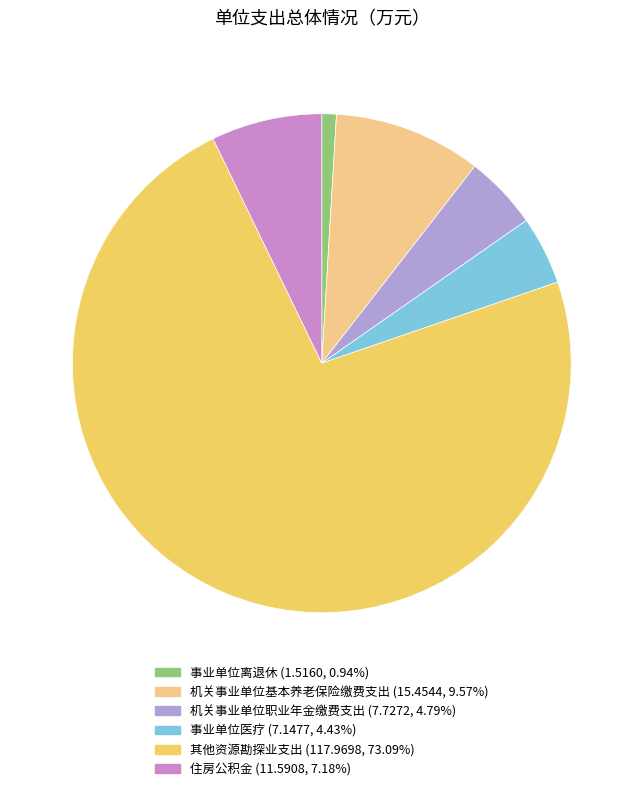

Count the number of slices in the pie.

6